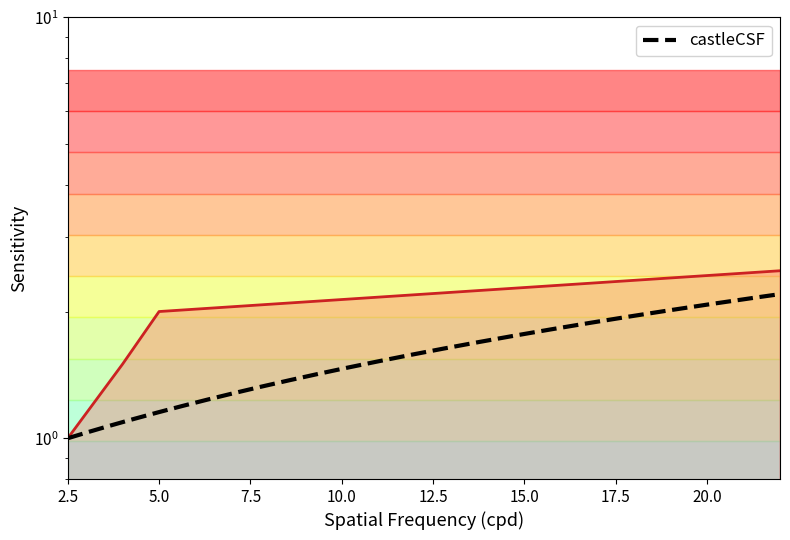

Read the value at 4.0.

1.5